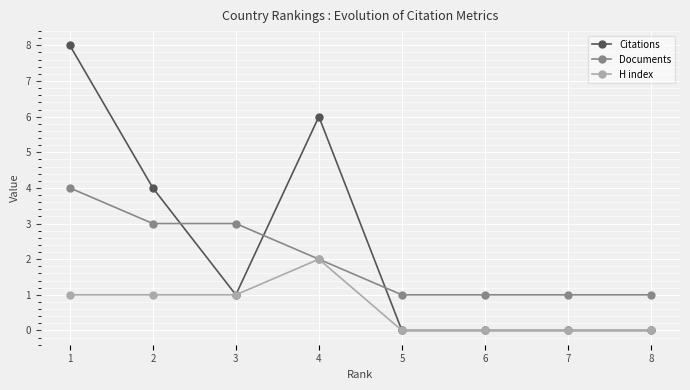

How many values in the H index series are below 1?

4